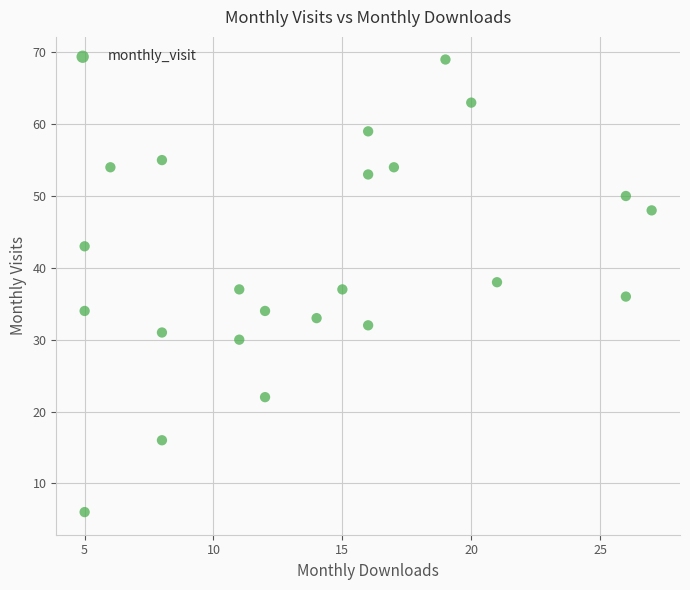

What is the range of X values (max minus min)?

22